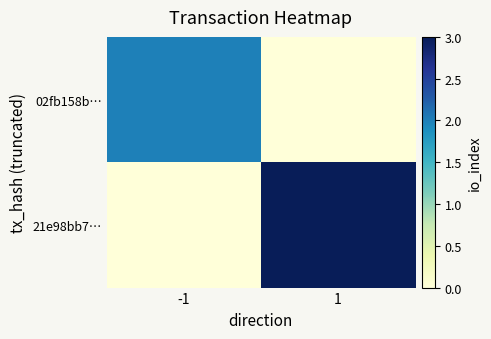

Reading left to right, transcribe all the data shown in this chart.

02fb158b…: -1=2	1=0
21e98bb7…: -1=0	1=3